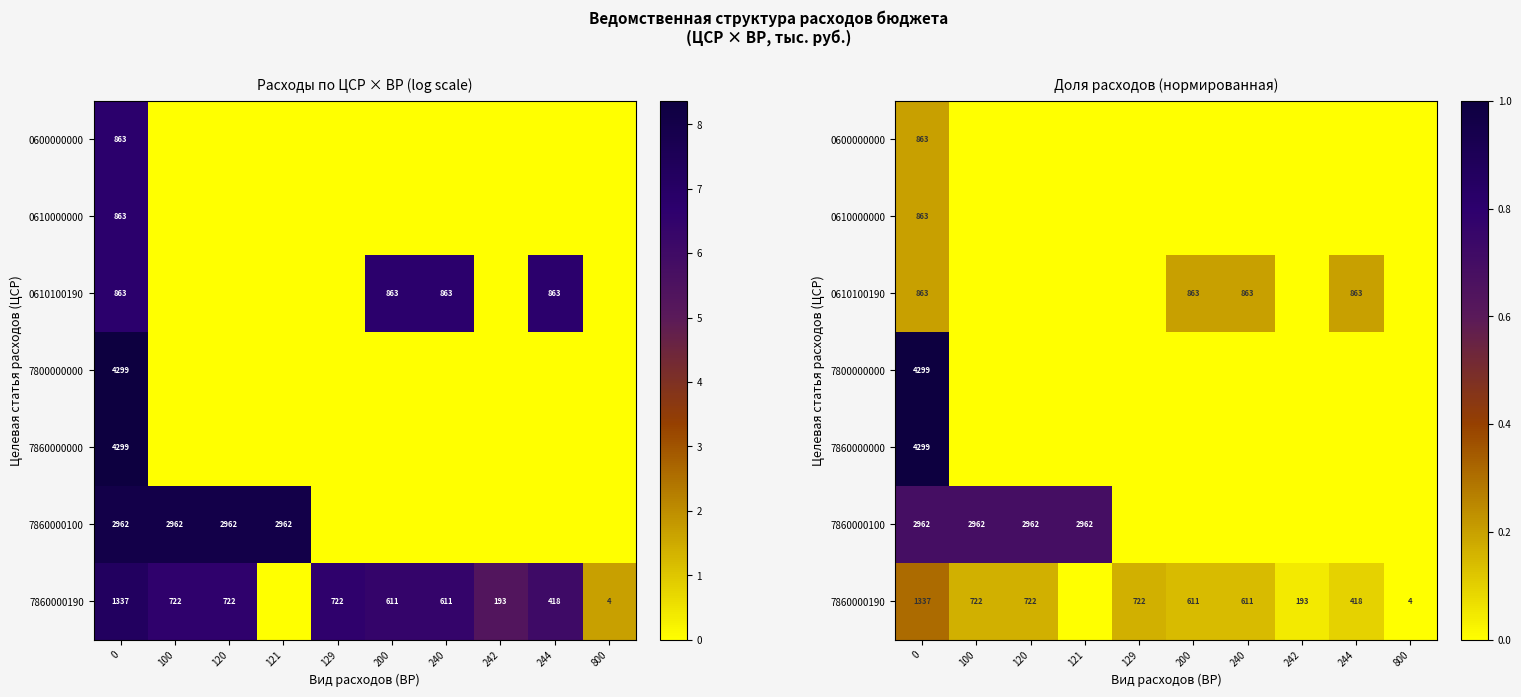

How many values in the 7860000190 series exceed 0?

9